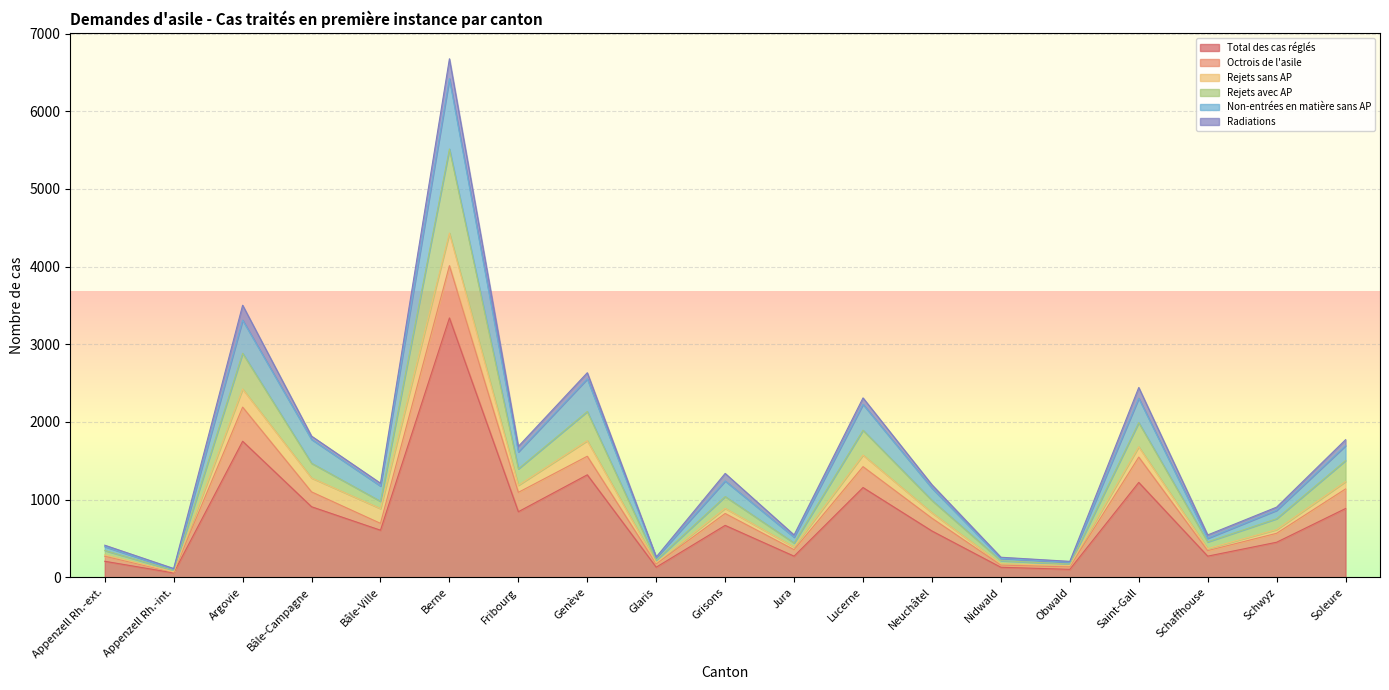

At which category is the sum across all series the highest?

Berne